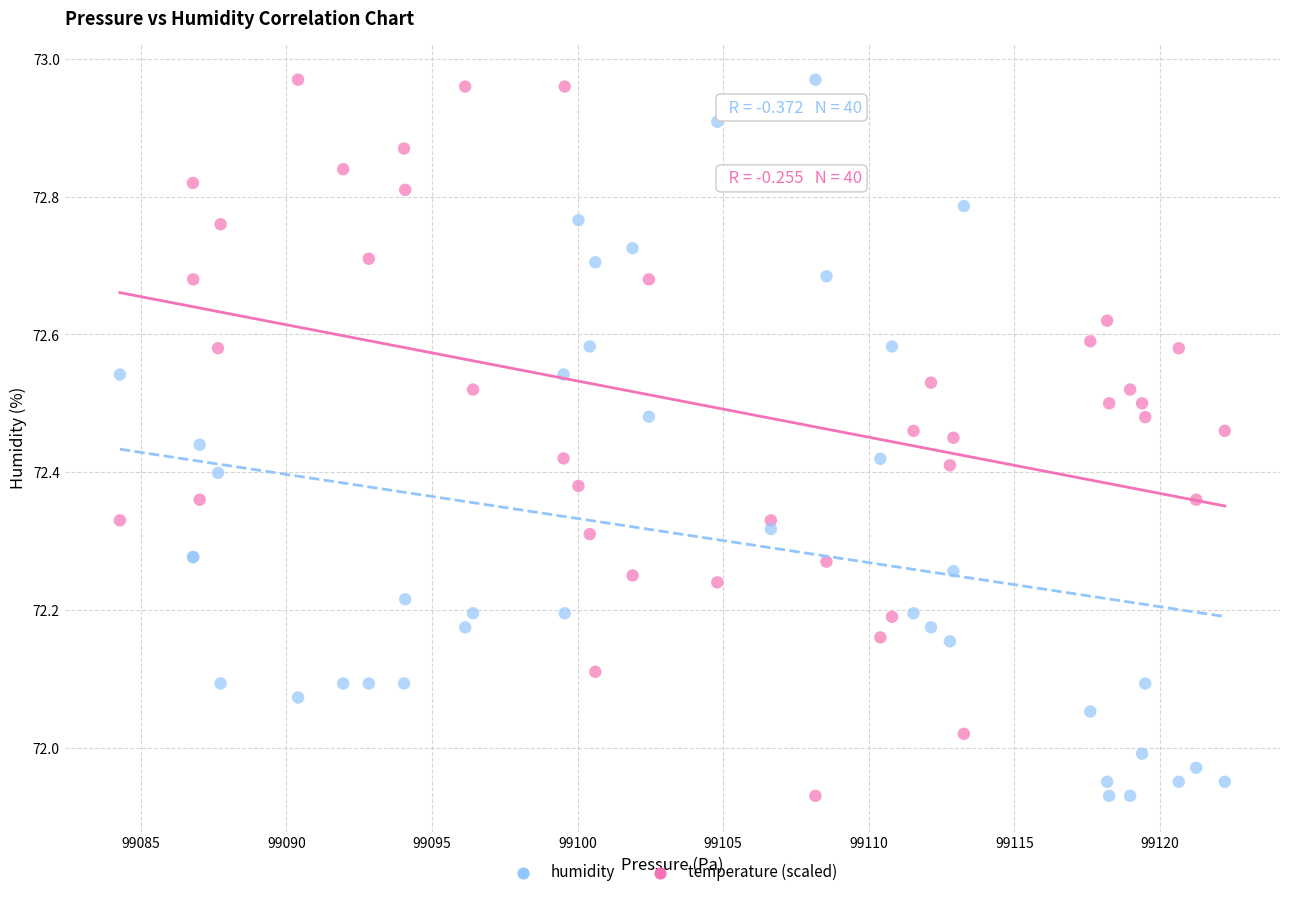

What is the X range (max minus min) for the scatter plot?

37.9